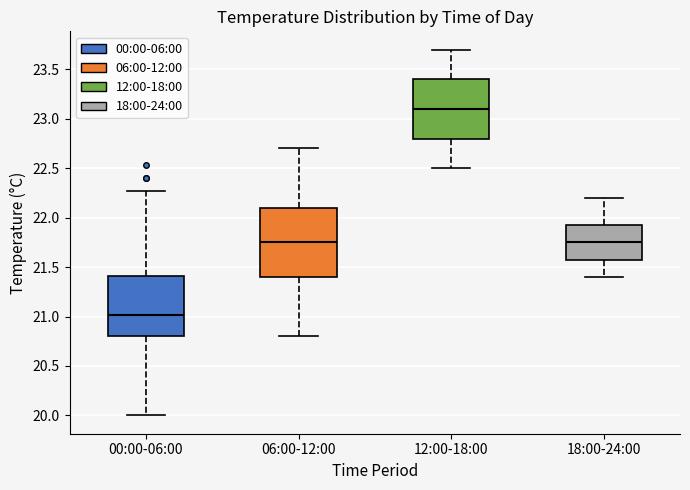

Which box is the tallest, from its lower edge to its upper edge?

06:00-12:00